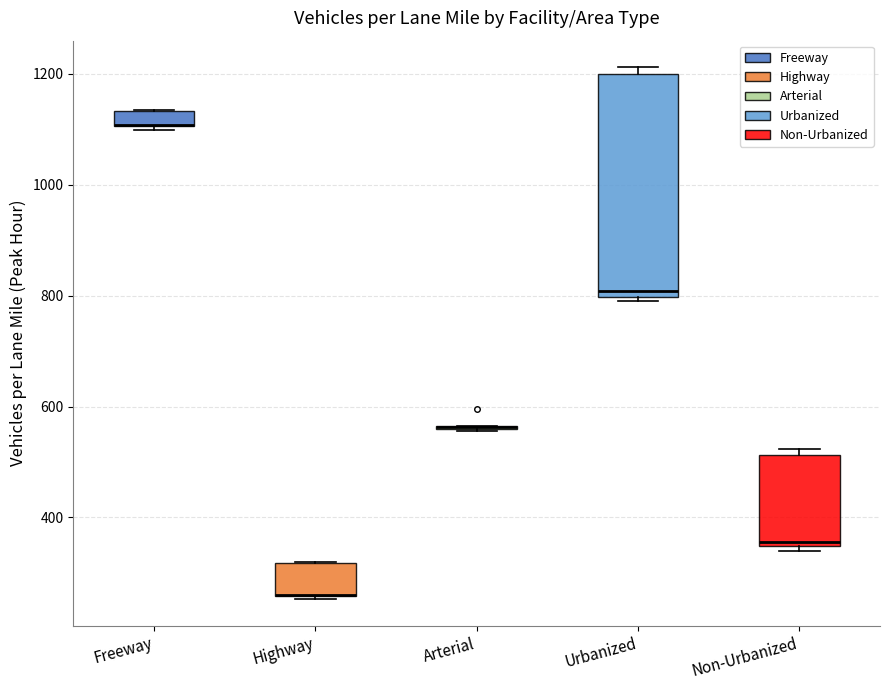

Comparing the boxes themselves (not the whiskers), which one is the tallest?

Urbanized